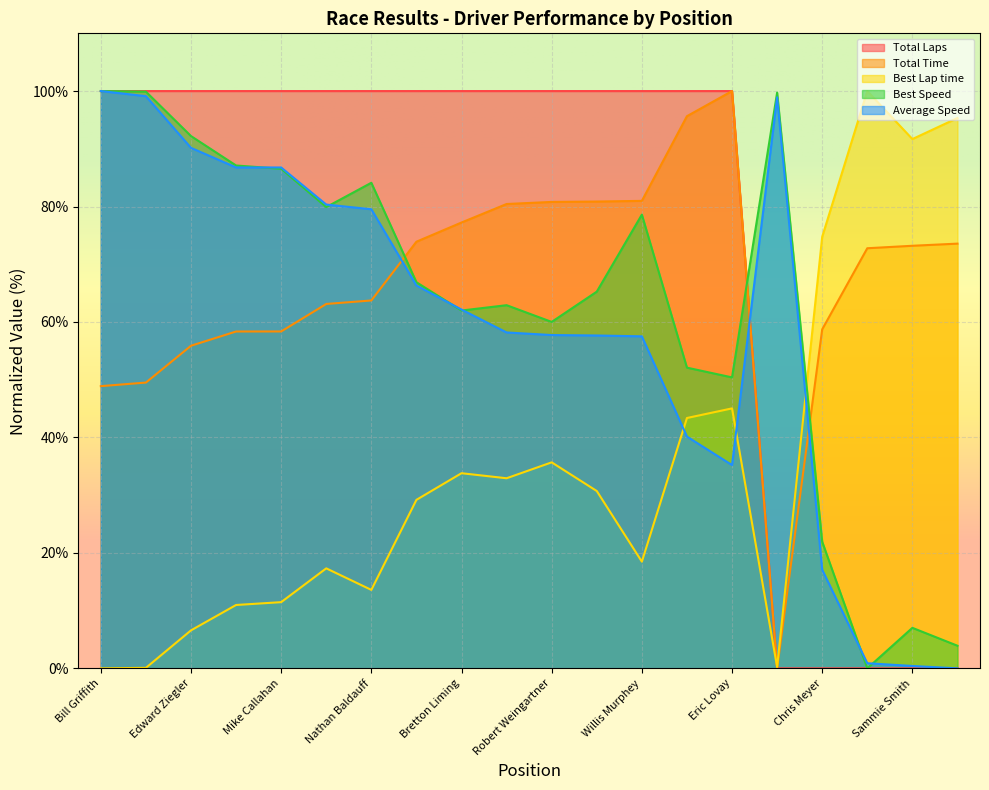

Reading left to right, extract all data points from this chart.

Total Laps: 100.0	100.0	100.0	100.0	100.0	100.0	100.0	100.0	100.0	100.0	100.0	100.0	100.0	100.0	100.0	0.0	0.0	0.0	0.0	0.0
Total Time: 48.9	49.5	55.9	58.4	58.4	63.1	63.7	73.9	77.2	80.4	80.8	80.9	81.0	95.6	100.0	0.0	58.7	72.8	73.2	73.6
Best Lap time: 0.0	0.1	6.6	11.0	11.5	17.3	13.6	29.2	33.8	32.9	35.7	30.7	18.5	43.4	45.0	0.2	74.8	100.0	91.7	95.3
Best Speed: 100.0	99.9	92.2	87.1	86.5	79.9	84.1	66.9	62.0	62.9	60.0	65.3	78.6	52.1	50.4	99.7	21.9	0.0	7.0	3.9
Average Speed: 100.0	99.1	90.2	86.8	86.8	80.3	79.5	66.3	62.1	58.2	57.7	57.7	57.5	40.1	35.2	98.9	17.1	0.9	0.4	0.0